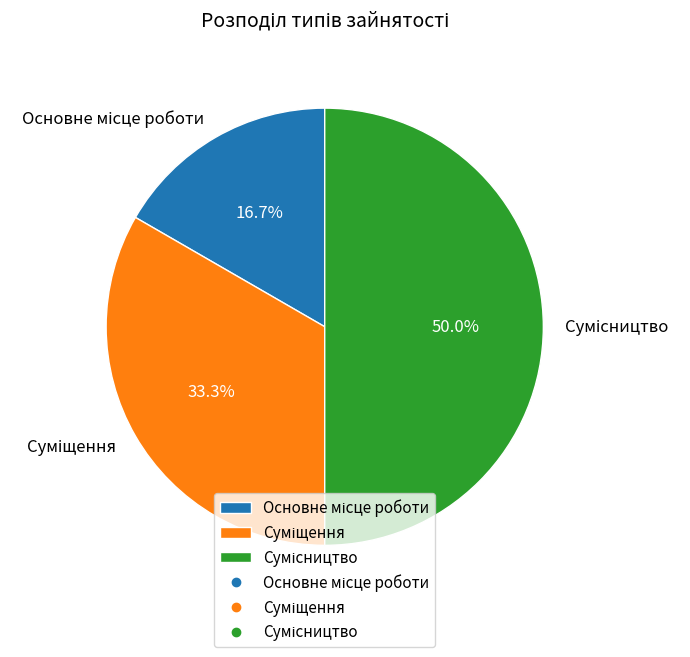

Between Сумісництво and Основне місце роботи, which is larger?

Сумісництво